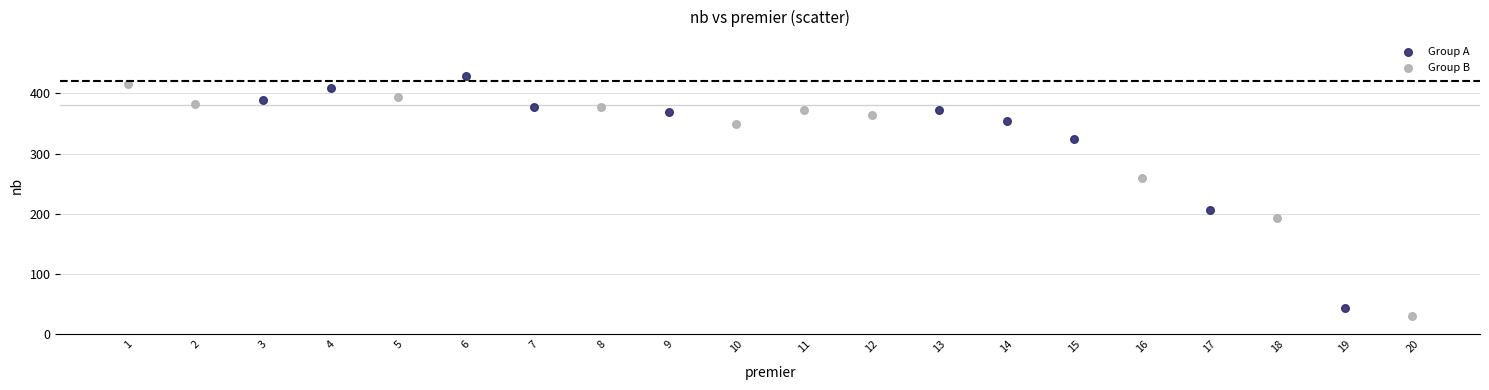

Which series has the widest spread of Y values?

Group A